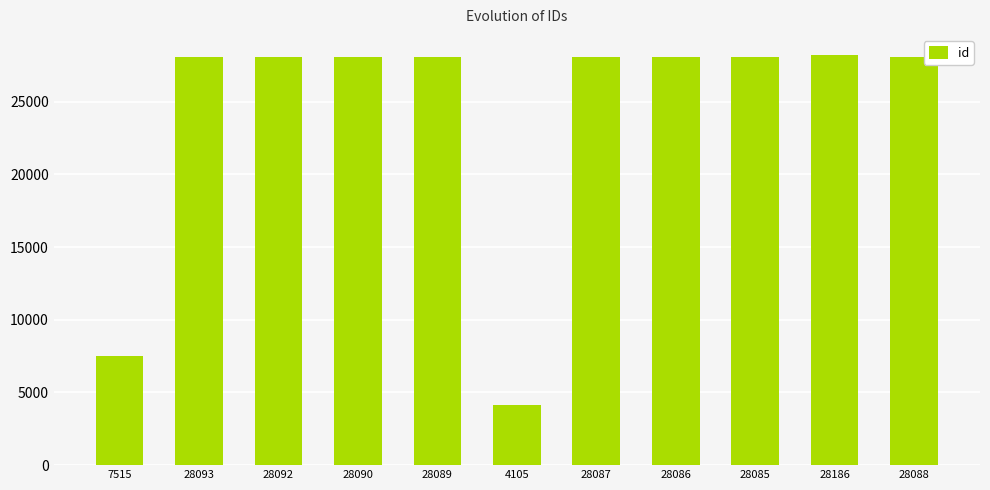

Where is the data nearest to the value 16145?

7515